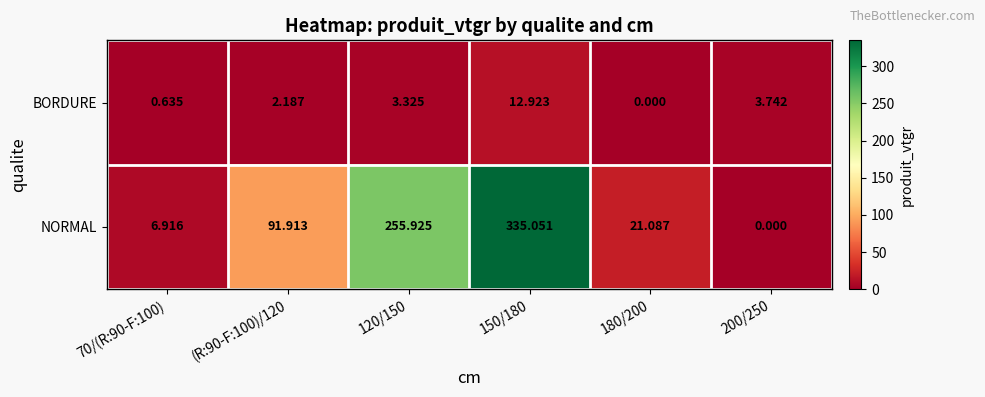

How many series are shown in this chart?

2